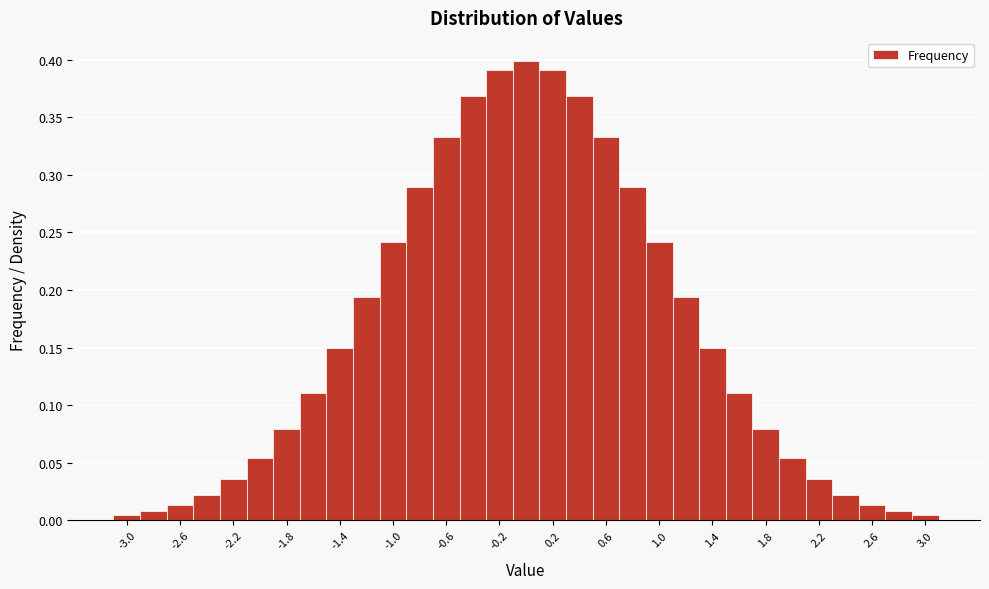

Reading left to right, list every bar in this chart as the range it spans on the x-axis followed by its height. The values are not printed on the chart, so give them approximately, as read against the axis.

-3.1 to -2.9: under 0.005
-2.9 to -2.7: 0.010
-2.7 to -2.5: 0.015
-2.5 to -2.3: 0.020
-2.3 to -2.1: 0.035
-2.1 to -1.9: 0.055
-1.9 to -1.7: 0.080
-1.7 to -1.5: 0.110
-1.5 to -1.3: 0.150
-1.3 to -1.1: 0.195
-1.1 to -0.9: 0.240
-0.9 to -0.7: 0.290
-0.7 to -0.5: 0.335
-0.5 to -0.3: 0.370
-0.3 to -0.1: 0.390
-0.1 to 0.1: 0.400
0.1 to 0.3: 0.390
0.3 to 0.5: 0.370
0.5 to 0.7: 0.335
0.7 to 0.9: 0.290
0.9 to 1.1: 0.240
1.1 to 1.3: 0.195
1.3 to 1.5: 0.150
1.5 to 1.7: 0.110
1.7 to 1.9: 0.080
1.9 to 2.1: 0.055
2.1 to 2.3: 0.035
2.3 to 2.5: 0.020
2.5 to 2.7: 0.015
2.7 to 2.9: 0.010
2.9 to 3.1: under 0.005